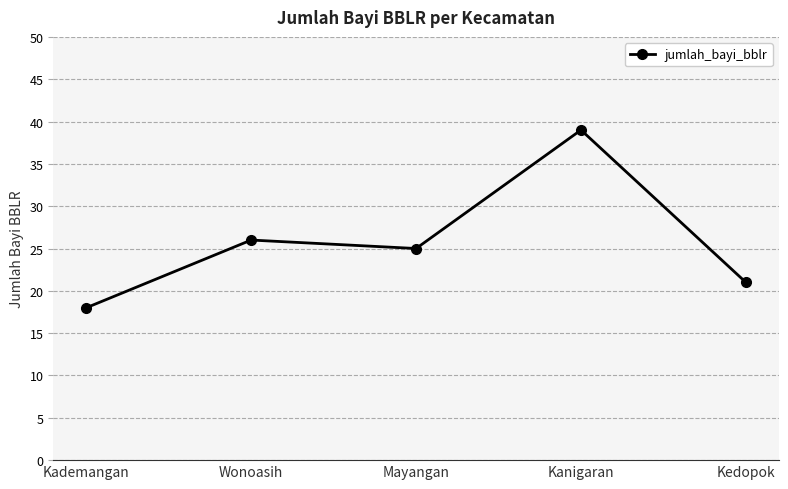

What is the label of the 2nd point from the right?

Kanigaran